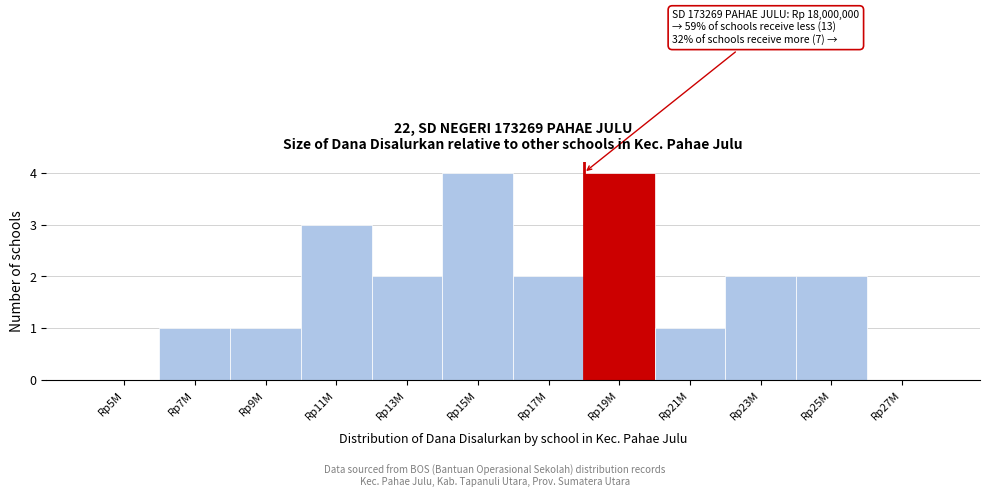

Reading right to left, extract all data points from this chart.

Rp27M=0	Rp25M=2	Rp23M=2	Rp21M=1	Rp19M=4	Rp17M=2	Rp15M=4	Rp13M=2	Rp11M=3	Rp9M=1	Rp7M=1	Rp5M=0